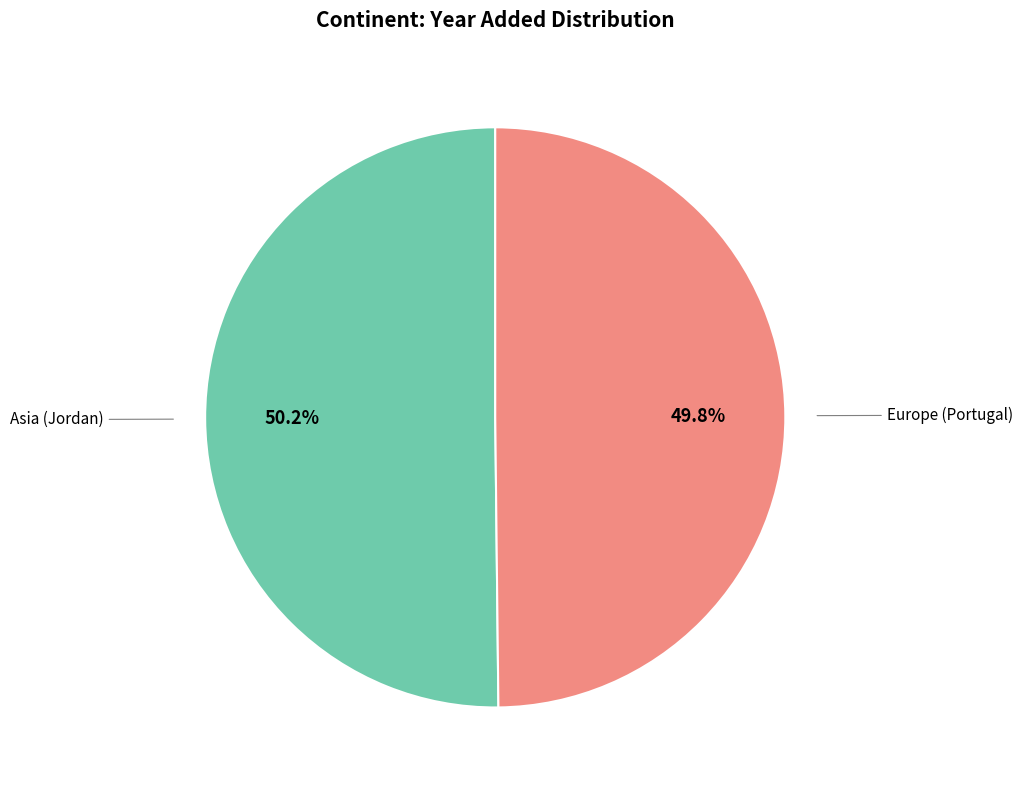

Rank the categories by value from highest to lowest.

Asia (Jordan), Europe (Portugal)